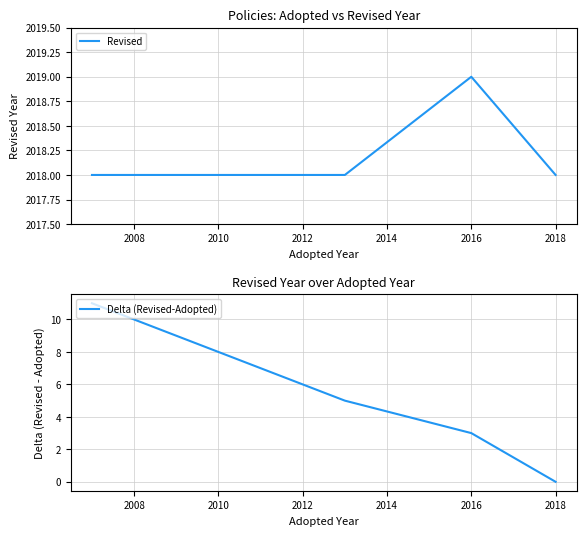

What is the average value of the Revised series?

2018